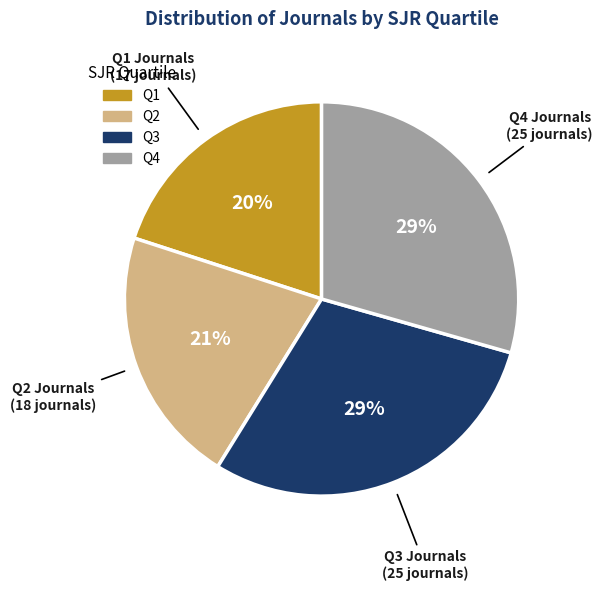

The Q2 slice represents 12% of the pie. True or false?

False